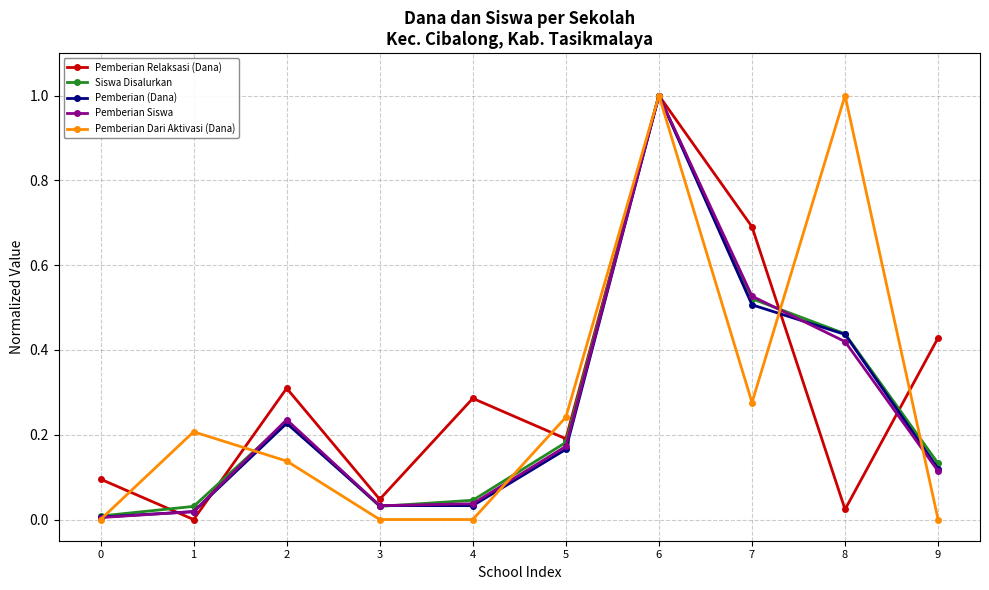

How many distinct data groups are displayed?

5